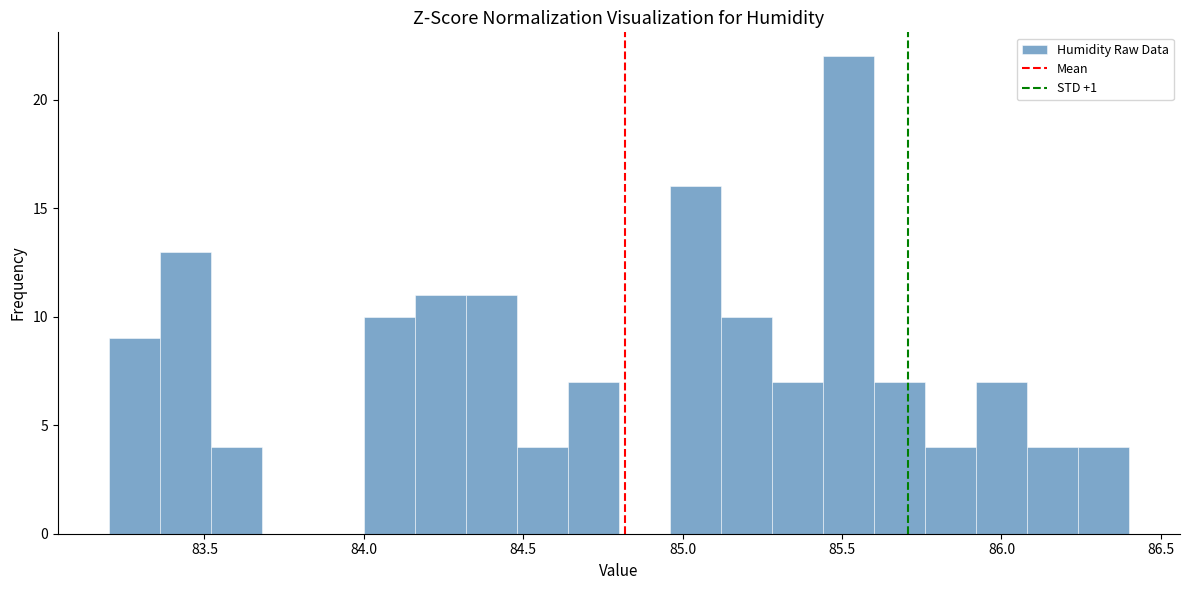

Read against the x-axis, roughly where is the centre of the tallest bar?

85.50